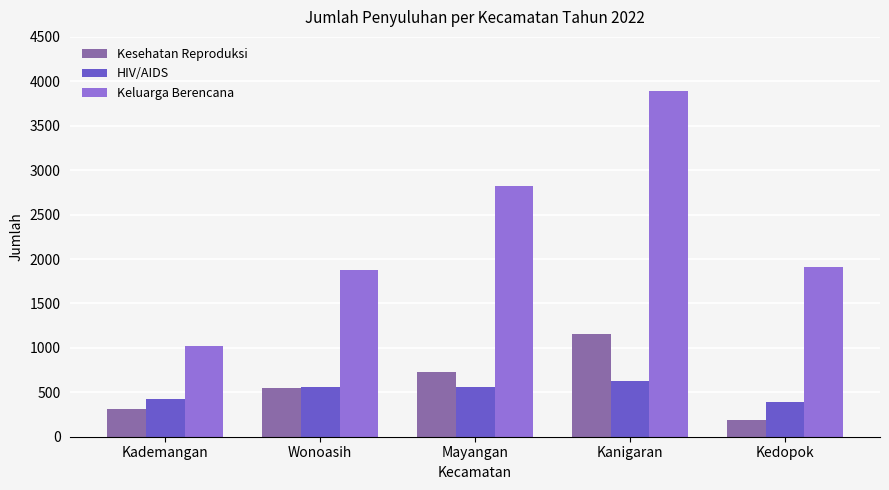

What is the difference between the maximum and minimum values in the Kesehatan Reproduksi series?

963